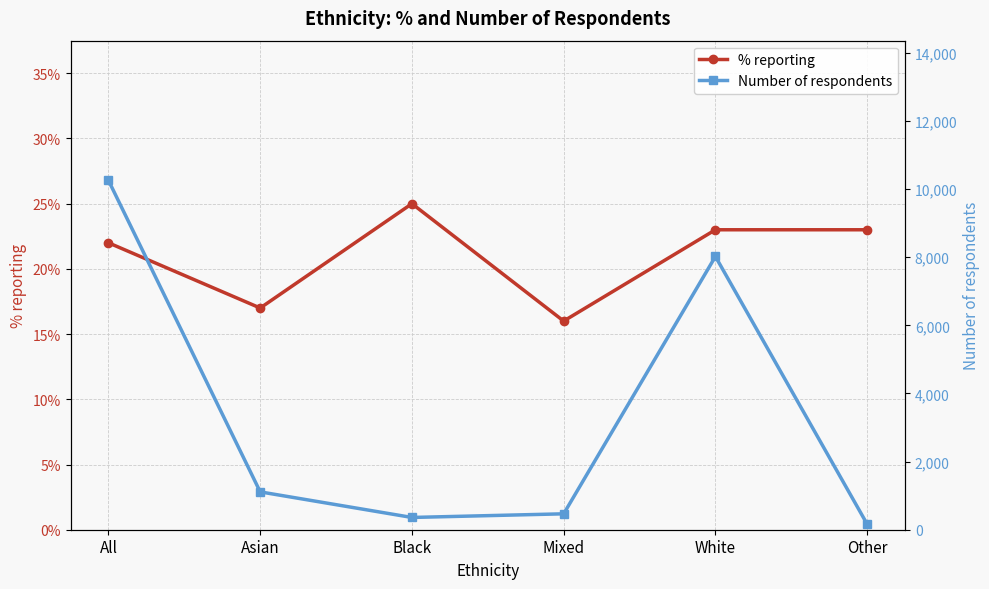

What position from the left is Black?

3